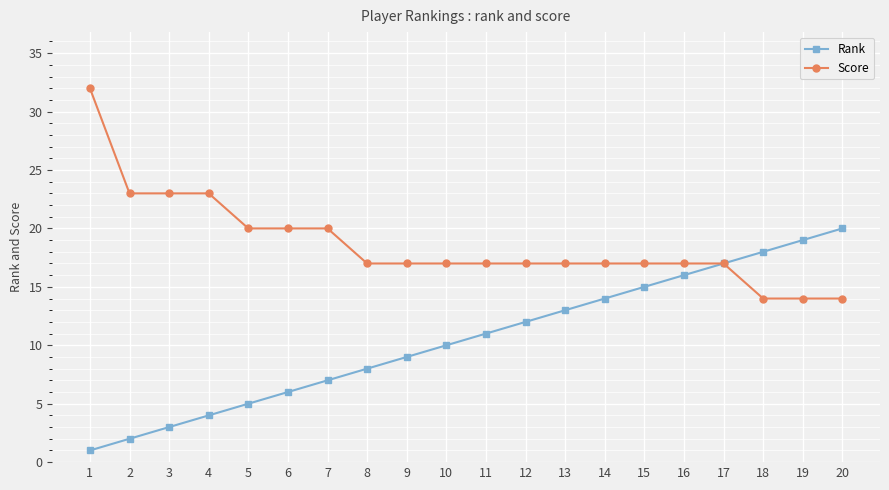

What is the smallest value displayed?

1